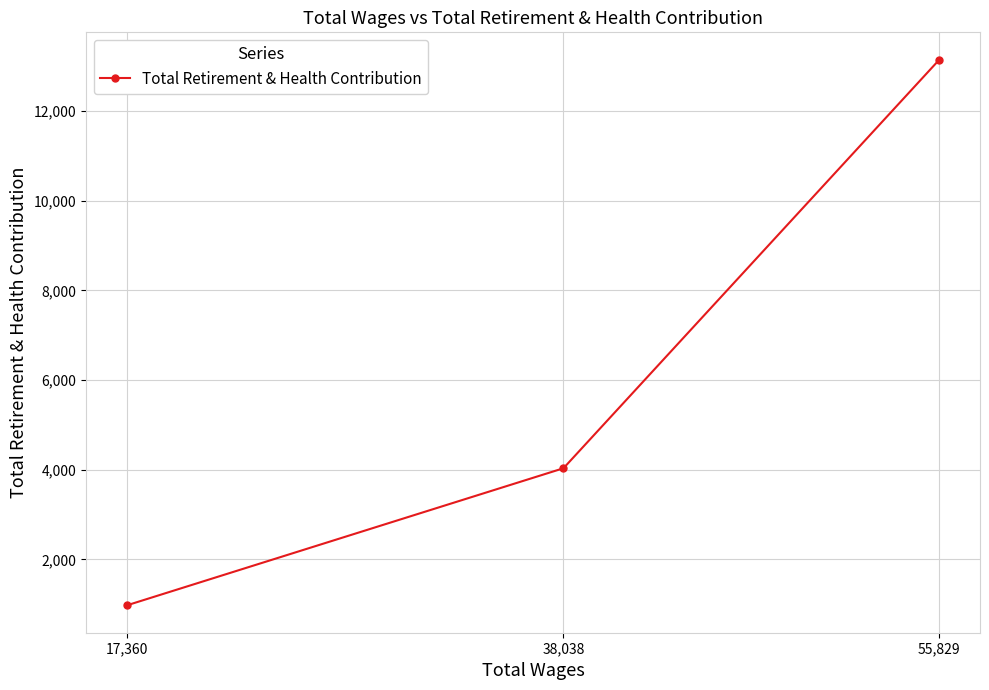

Count the number of data series in this chart.

1